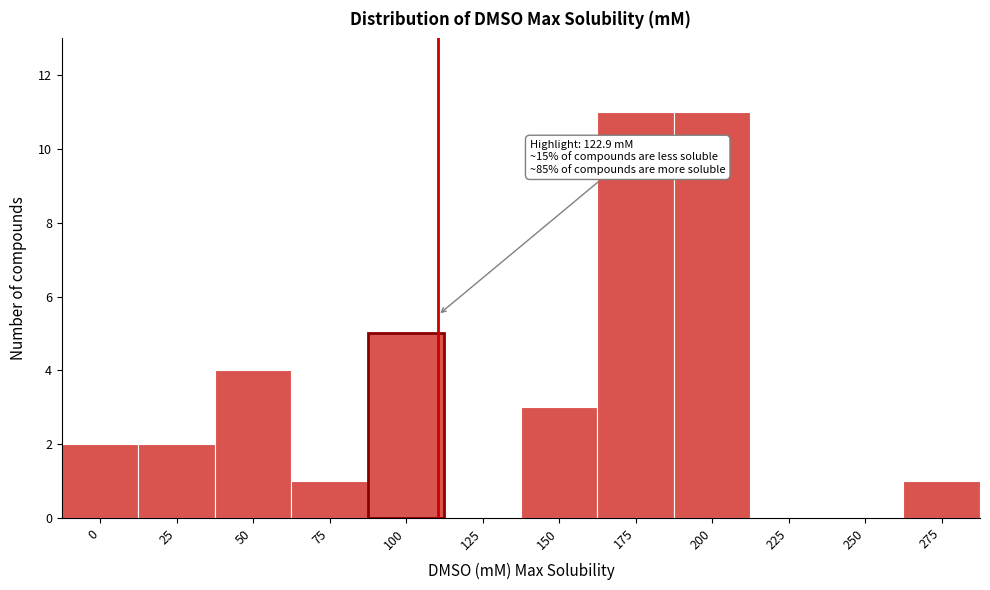

Reading left to right, extract all data points from this chart.

0=2	25=2	50=4	75=1	100=5	125=0	150=3	175=11	200=11	225=0	250=0	275=1